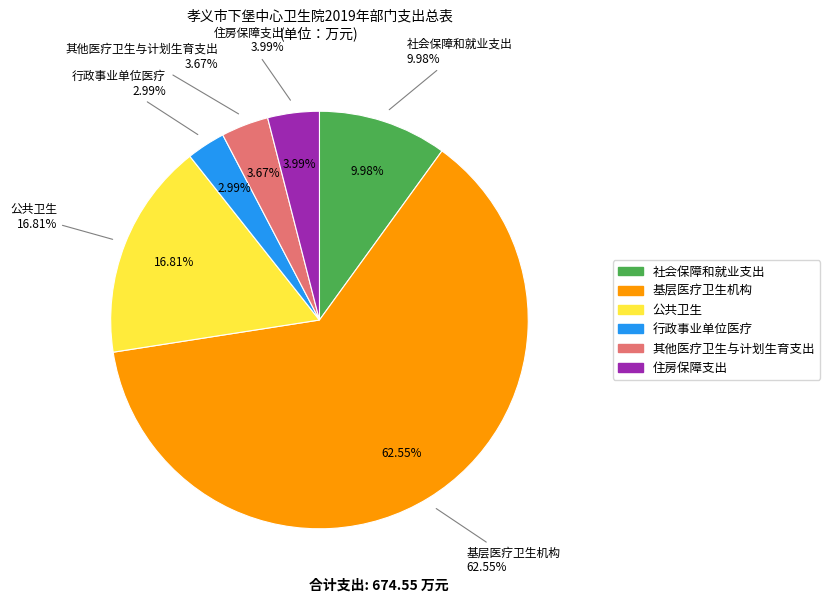

What portion of the pie excludes 其他医疗卫生与计划生育支出?

96.3%